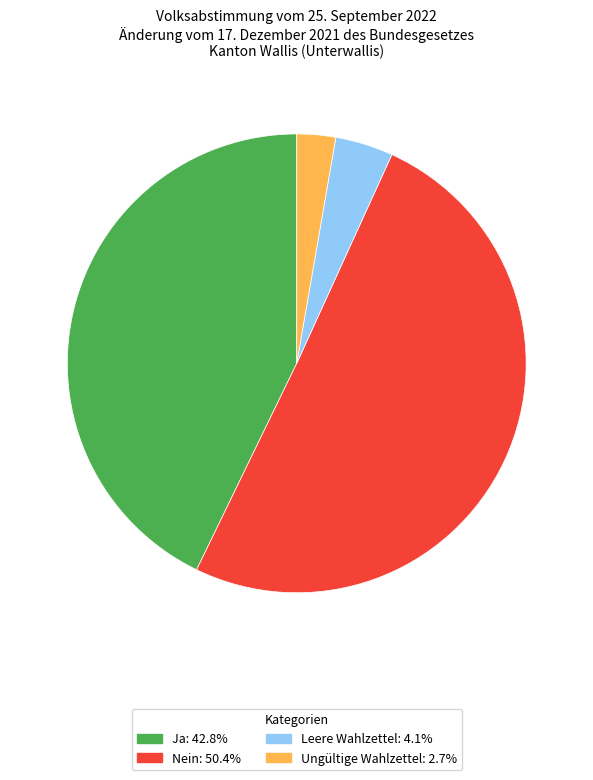

What is the smallest slice in the pie chart?

Ungültige Wahlzettel